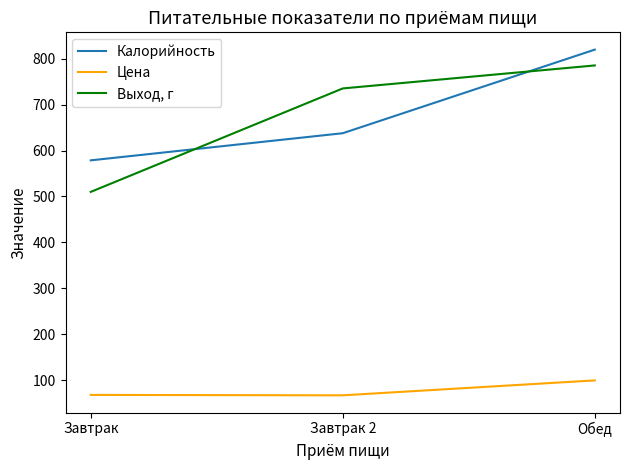

What is the minimum value shown in the chart?

67.6